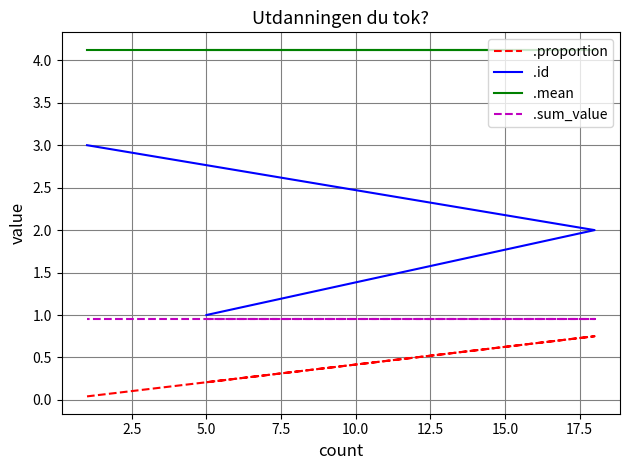

What is the average value of the .id series?

2.0